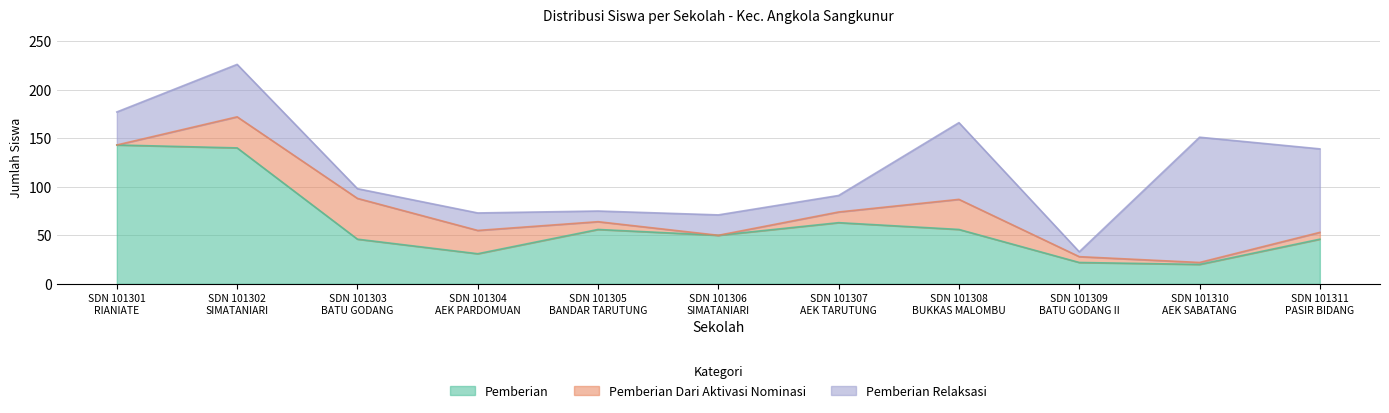

What is the approximate value of Pemberian at SDN 101310
AEK SABATANG, to the nearest 5?

20